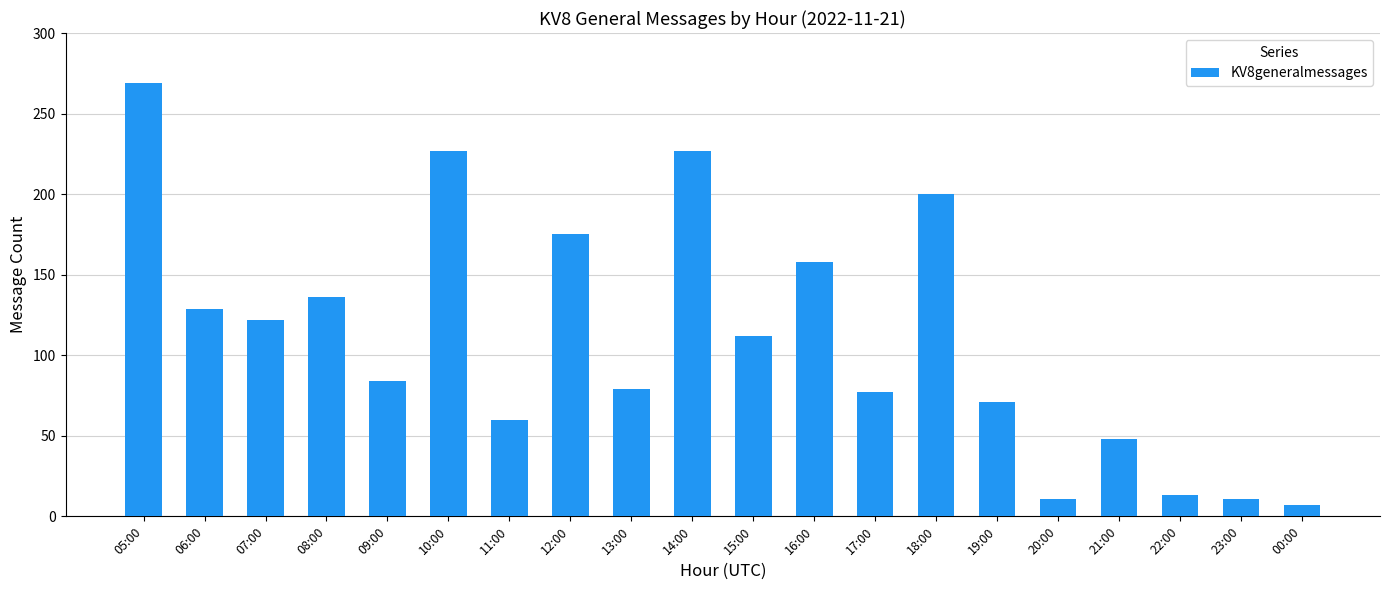

How many bars are there in total?

20